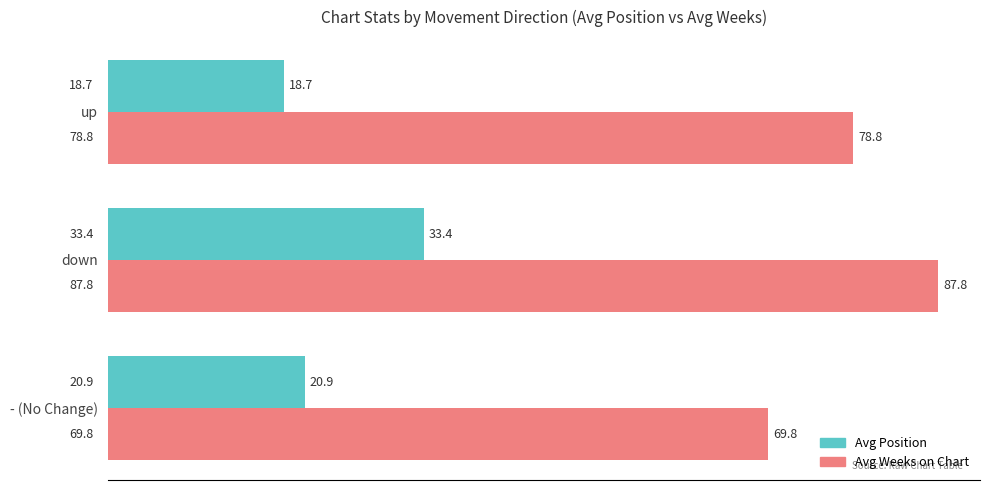

What is the average value of the Avg Weeks on Chart series?

78.8